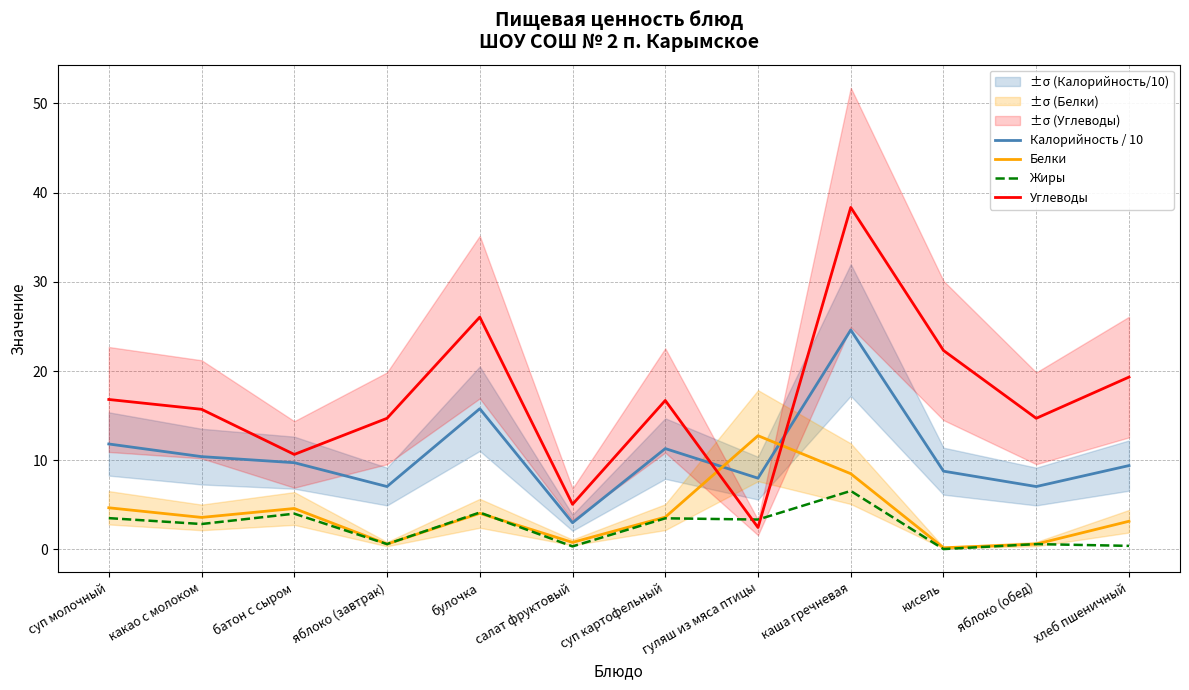

What is the highest value of the Калорийность / 10 series?

24.6